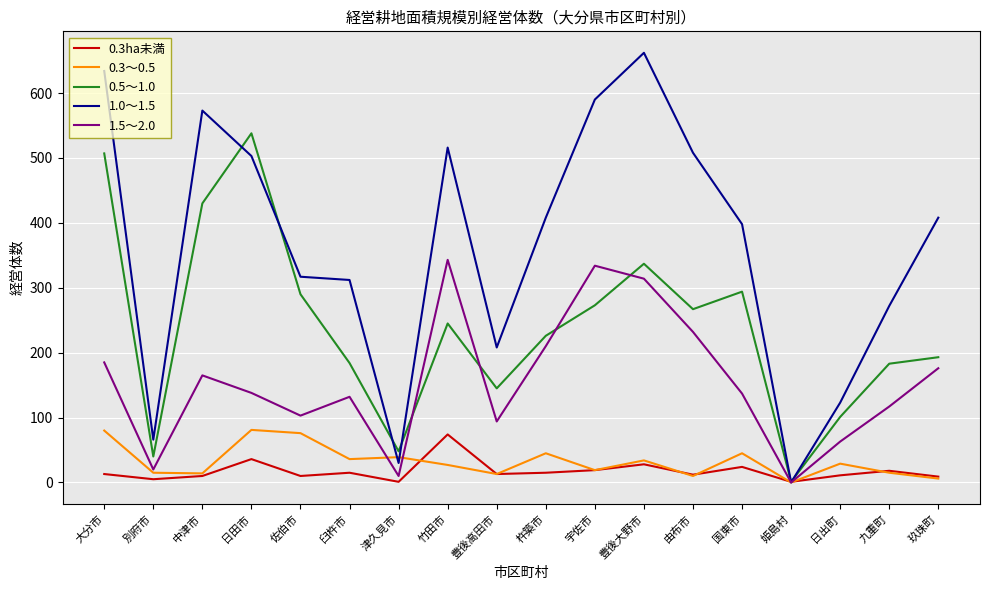

What is the difference between the maximum and minimum values in the 0.3ha未満 series?

73